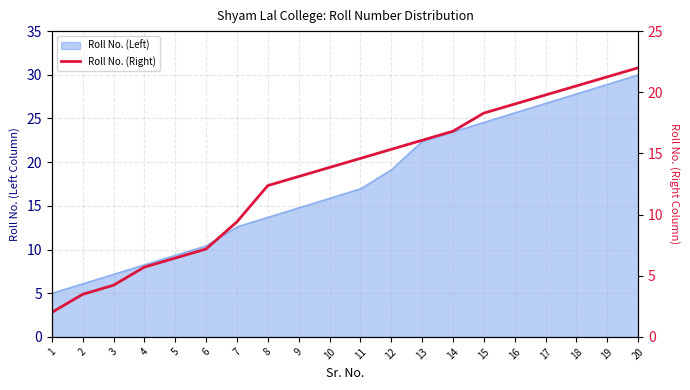

Reading left to right, extract all data points from this chart.

2.0	3.5	4.2	5.7	6.4	7.2	9.4	12.4	13.1	13.9	14.6	15.3	16.1	16.8	18.3	19.0	19.8	20.5	21.3	22.0